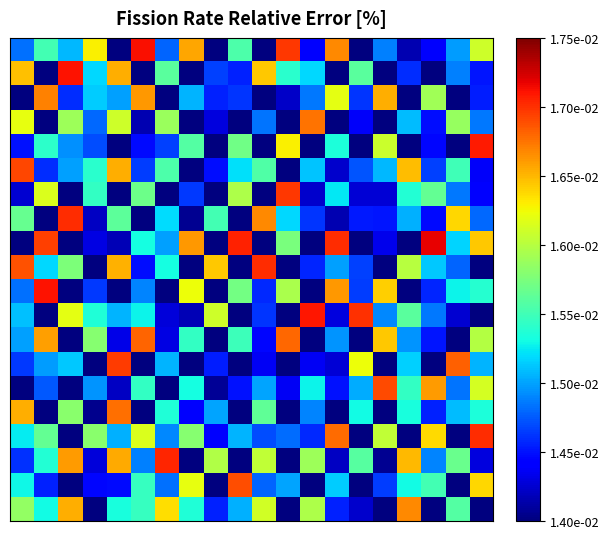

At which category is the sum across all series the highest?

4